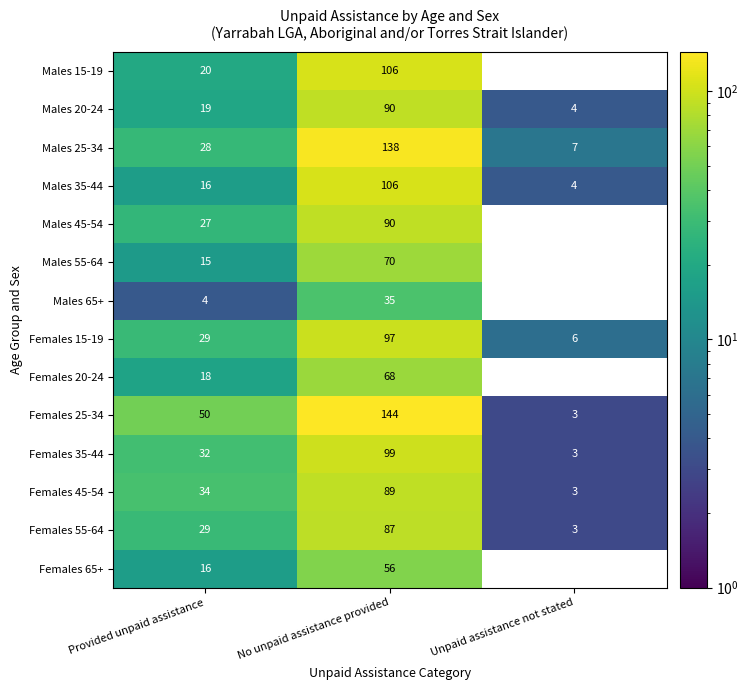

Rank the categories by Females 15-19 value from lowest to highest.

Unpaid assistance not stated, Provided unpaid assistance, No unpaid assistance provided